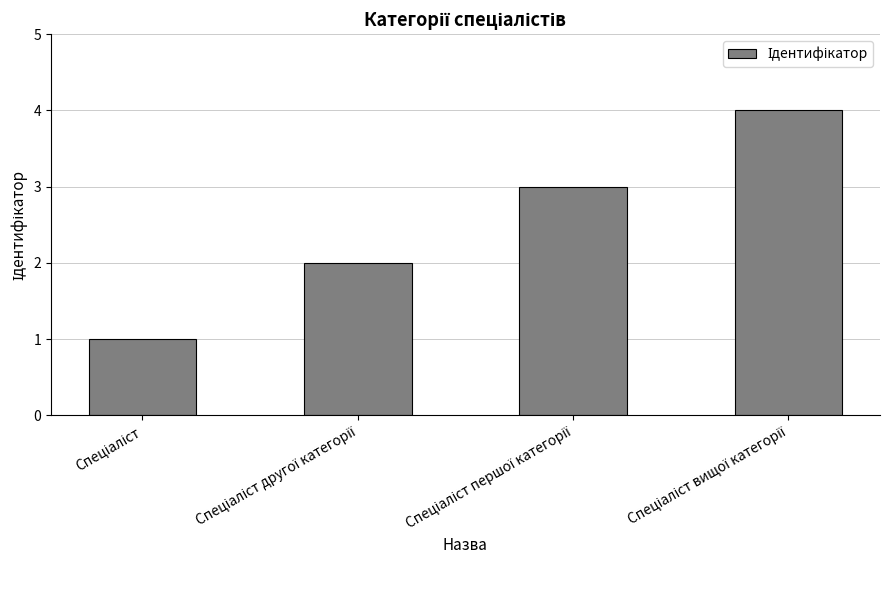

How many bars are there in total?

4